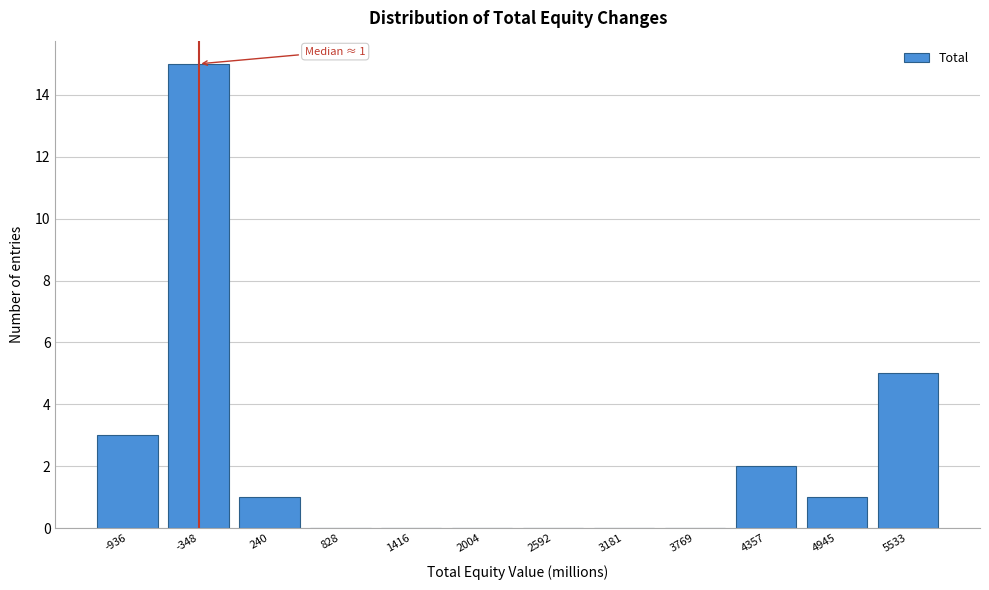

Reading right to left, list all the values displayed in this chart.

5533=5	4945=1	4357=2	3769=0	3181=0	2592=0	2004=0	1416=0	828=0	240=1	-348=15	-936=3